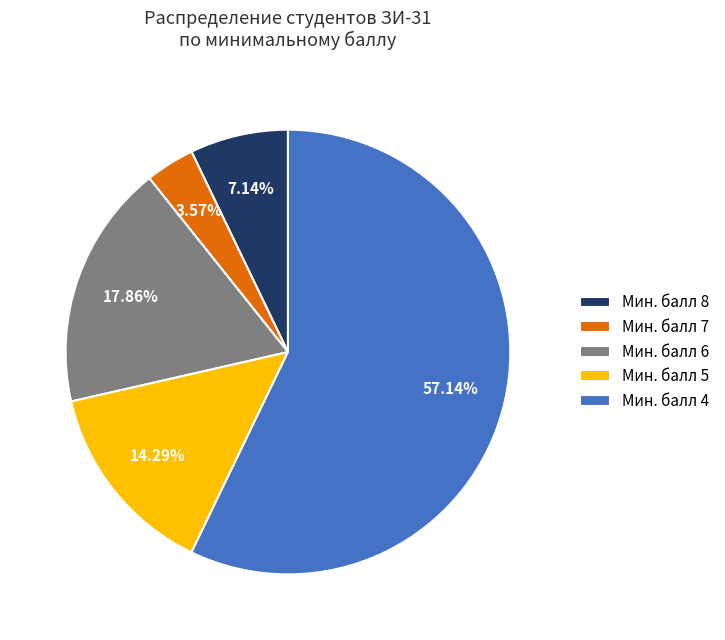

Which has a higher value, Мин. балл 6 or Мин. балл 4?

Мин. балл 4